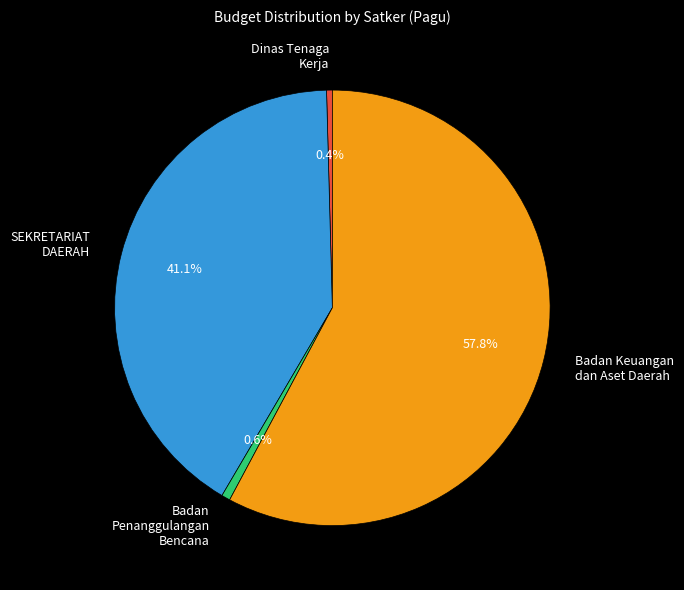

Does any single category account for the majority?

Yes